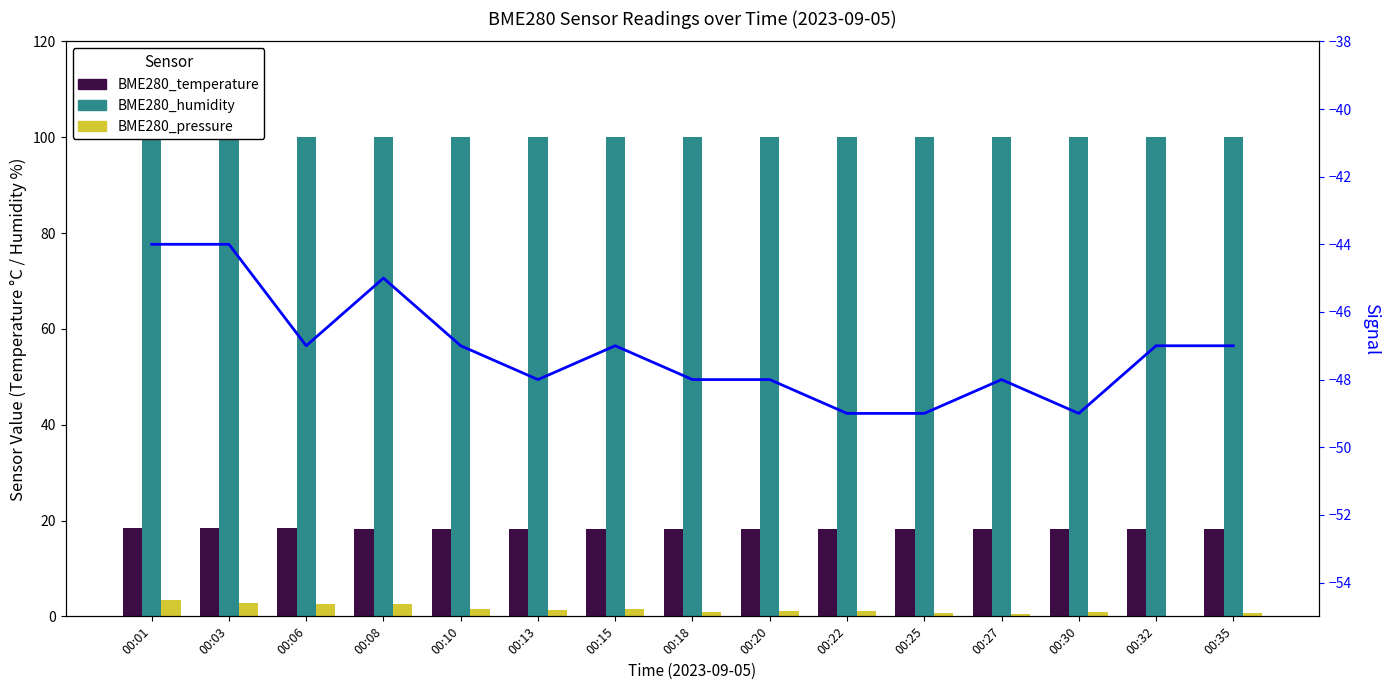

Reading right to left, transcribe all the data shown in this chart.

BME280_temperature: 00:35=18.3	00:32=18.3	00:30=18.3	00:27=18.3	00:25=18.3	00:22=18.3	00:20=18.3	00:18=18.3	00:15=18.3	00:13=18.3	00:10=18.3	00:08=18.3	00:06=18.4	00:03=18.3	00:01=18.4
BME280_humidity: 00:35=100.0	00:32=100.0	00:30=100.0	00:27=100.0	00:25=100.0	00:22=100.0	00:20=100.0	00:18=100.0	00:15=100.0	00:13=100.0	00:10=100.0	00:08=100.0	00:06=100.0	00:03=100.0	00:01=100.0
BME280_pressure: 00:35=0.7	00:32=0.0	00:30=0.8	00:27=0.5	00:25=0.7	00:22=1.2	00:20=1.1	00:18=1.0	00:15=1.5	00:13=1.4	00:10=1.6	00:08=2.5	00:06=2.5	00:03=2.7	00:01=3.4
Signal: 00:35=-47.0	00:32=-47.0	00:30=-49.0	00:27=-48.0	00:25=-49.0	00:22=-49.0	00:20=-48.0	00:18=-48.0	00:15=-47.0	00:13=-48.0	00:10=-47.0	00:08=-45.0	00:06=-47.0	00:03=-44.0	00:01=-44.0